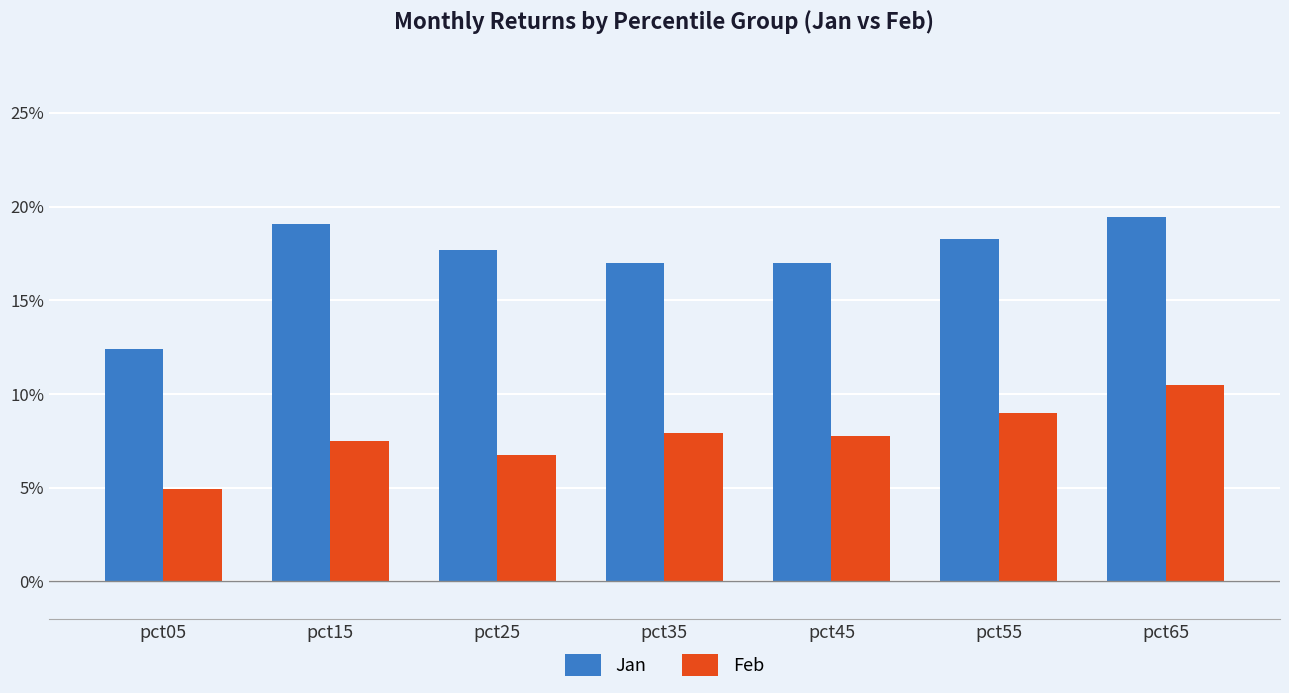

Does the chart contain any negative values?

No